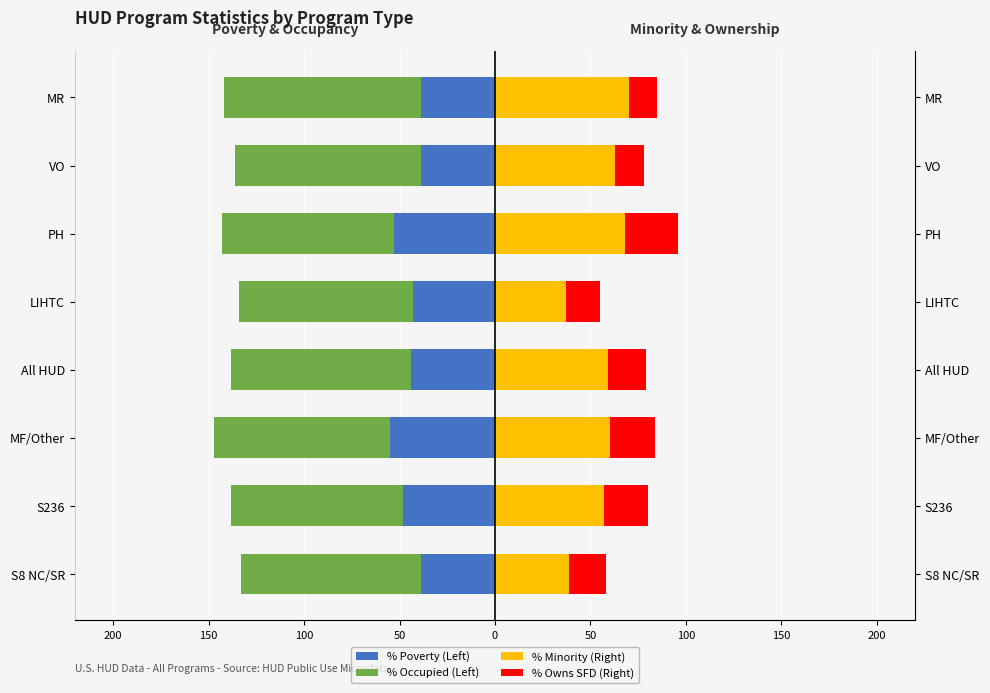

Reading left to right, transcribe all the data shown in this chart.

% Poverty (Left): -39	-48	-55	-44	-43	-53	-39	-39
% Occupied (Left): -94	-90	-92	-94	-91	-90	-97	-103
% Minority (Right): 39	57	60	59	37	68	63	70
% Owns SFD (Right): 19	23	24	20	18	28	15	15